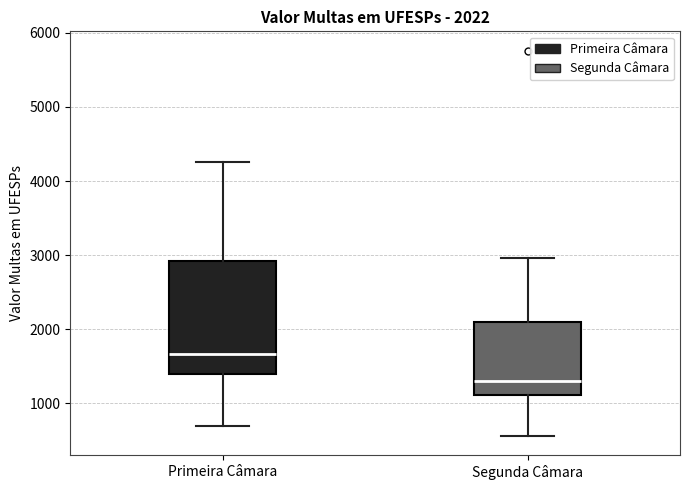

Which box's median line is the lowest?

Segunda Câmara